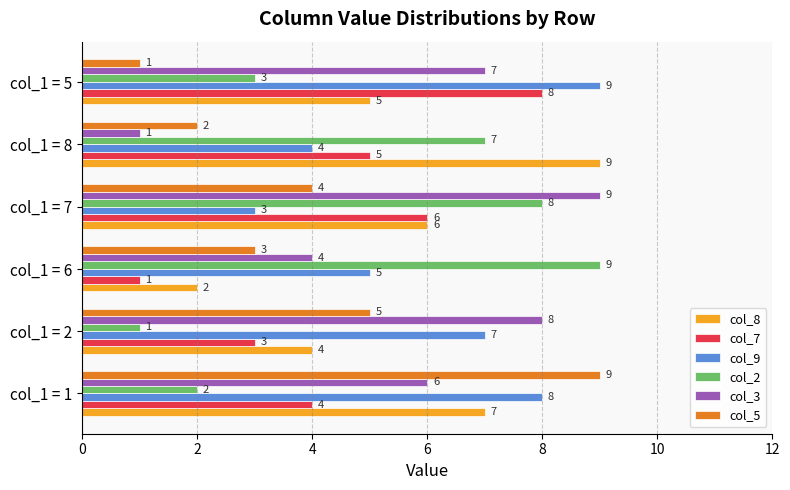

What is the highest value of the col_5 series?

9